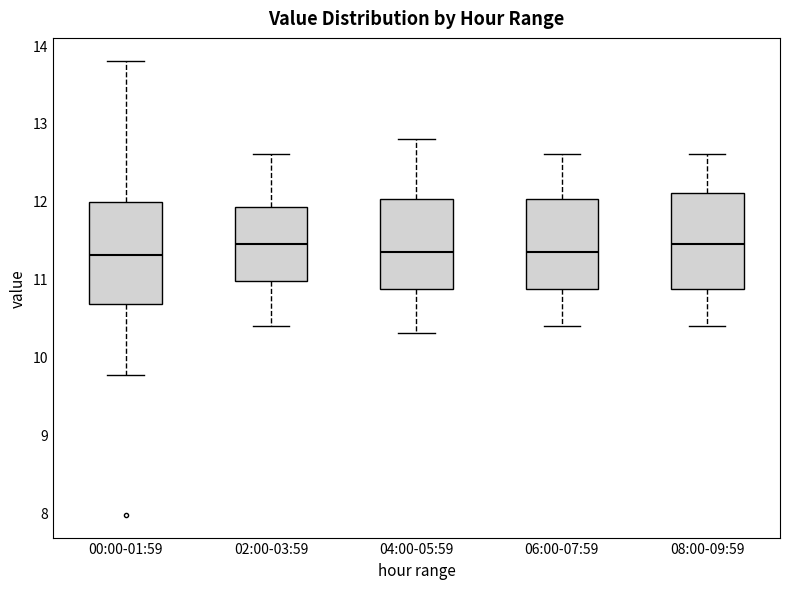

Reading left to right, transcribe this box plot: for each box, give where its median line is, the range the box spans, and where its two whiskers end, as read against the y-axis. The values are not printed on the chart, so give them approximately, as read against the axis.

00:00-01:59: median 11.3, box 10.7 to 12.0, whiskers 9.8 to 13.8
02:00-03:59: median 11.5, box 11.0 to 11.9, whiskers 10.4 to 12.6
04:00-05:59: median 11.4, box 10.9 to 12.0, whiskers 10.3 to 12.8
06:00-07:59: median 11.4, box 10.9 to 12.0, whiskers 10.4 to 12.6
08:00-09:59: median 11.5, box 10.9 to 12.1, whiskers 10.4 to 12.6